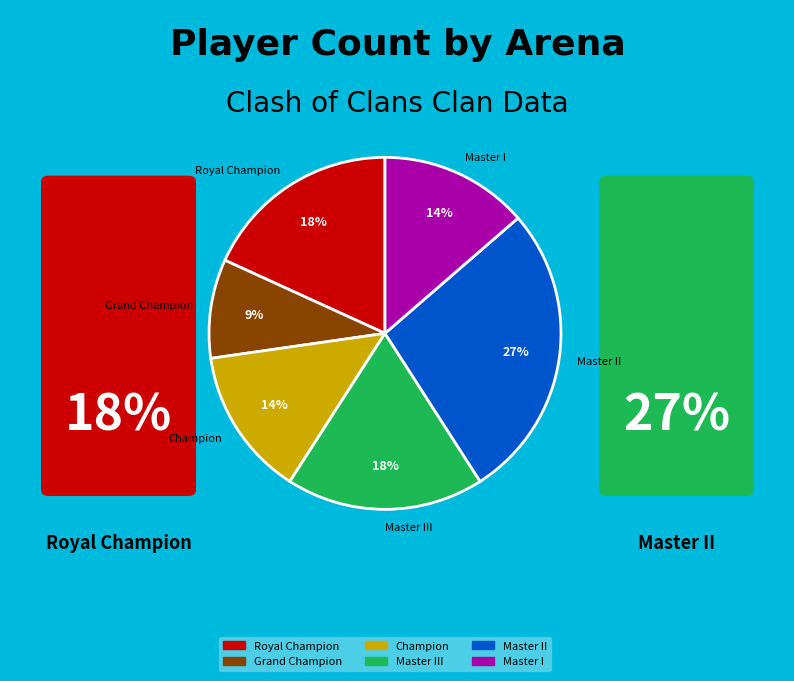

To the nearest percent, what percentage of the pie is Champion?

14%